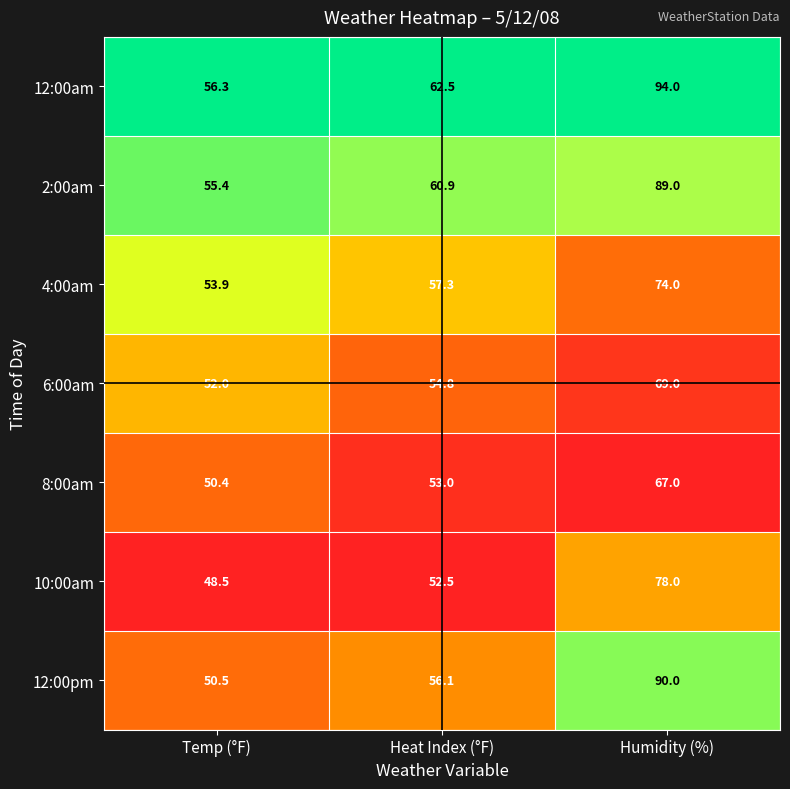

Is it true that 6:00am equals 54.8 at Heat Index (°F)?

True